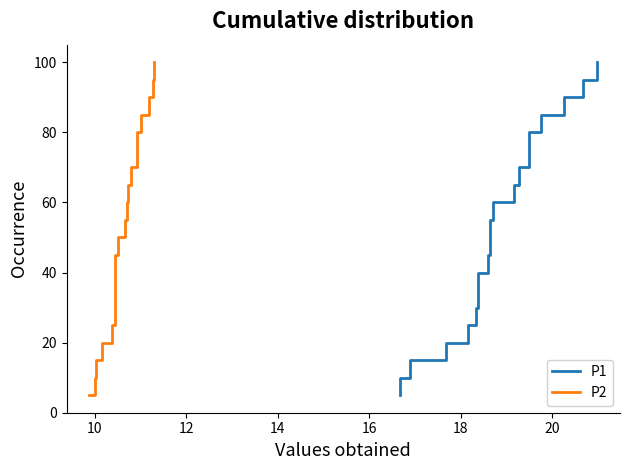

Which series has the widest spread of values?

P1